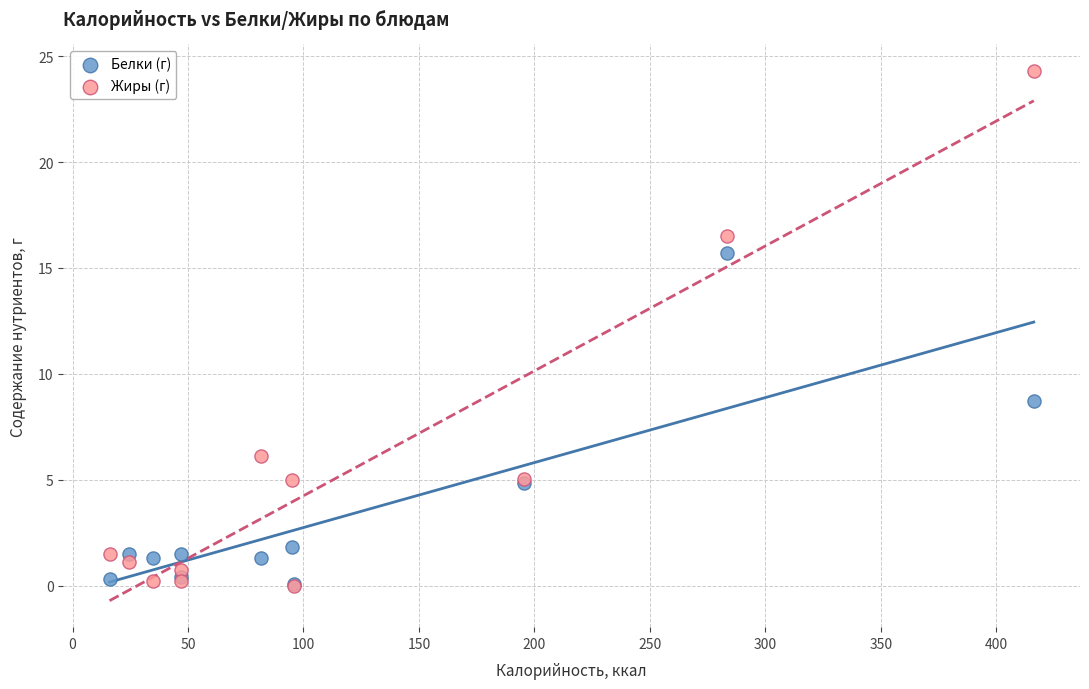

Across all series, what Y value is closest to 12?

8.7